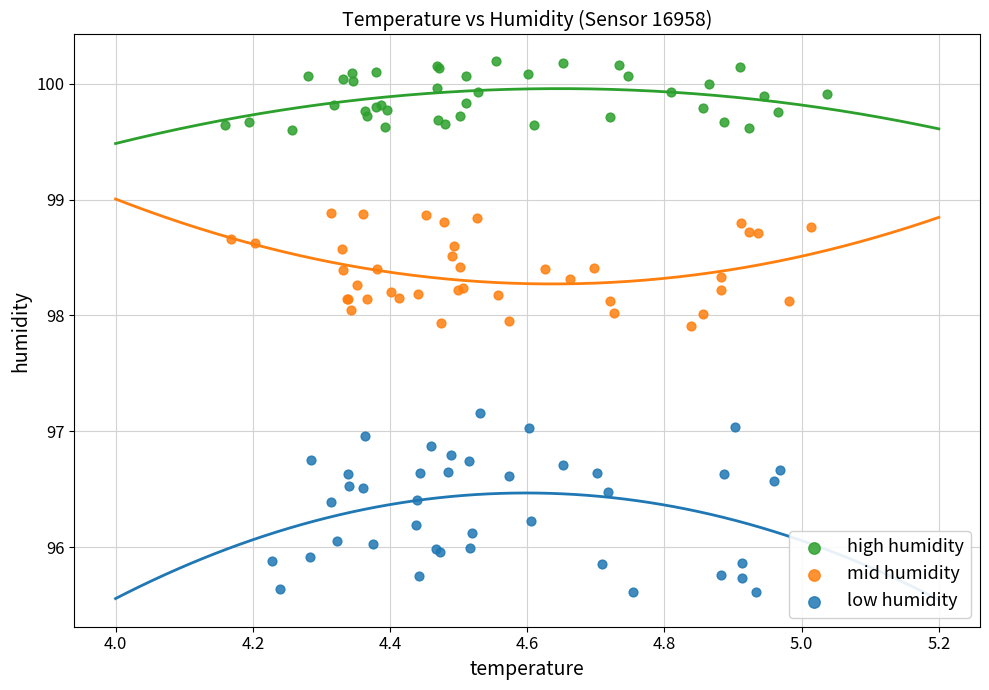

Which series contains the lowest Y value?

low humidity